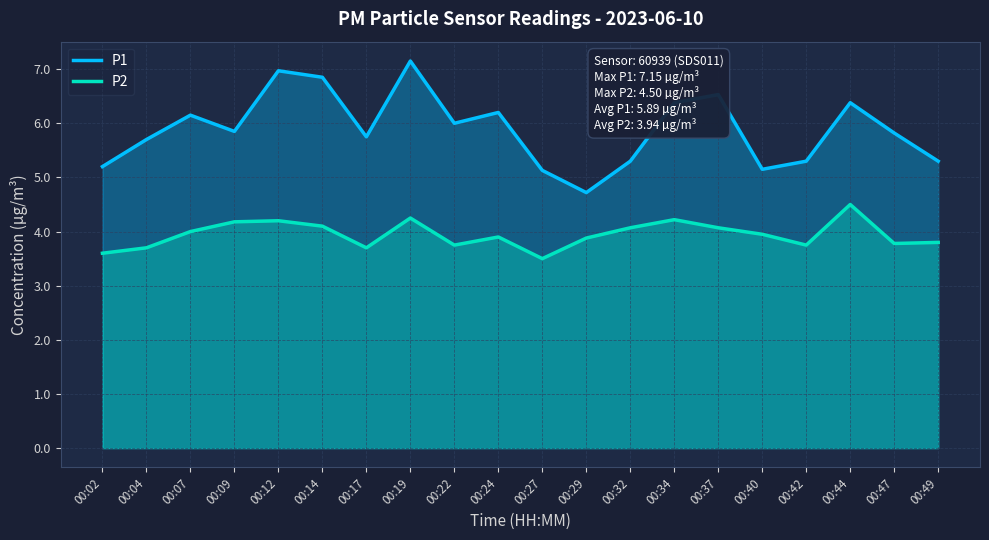

At which label does P2 reach its minimum?

00:27